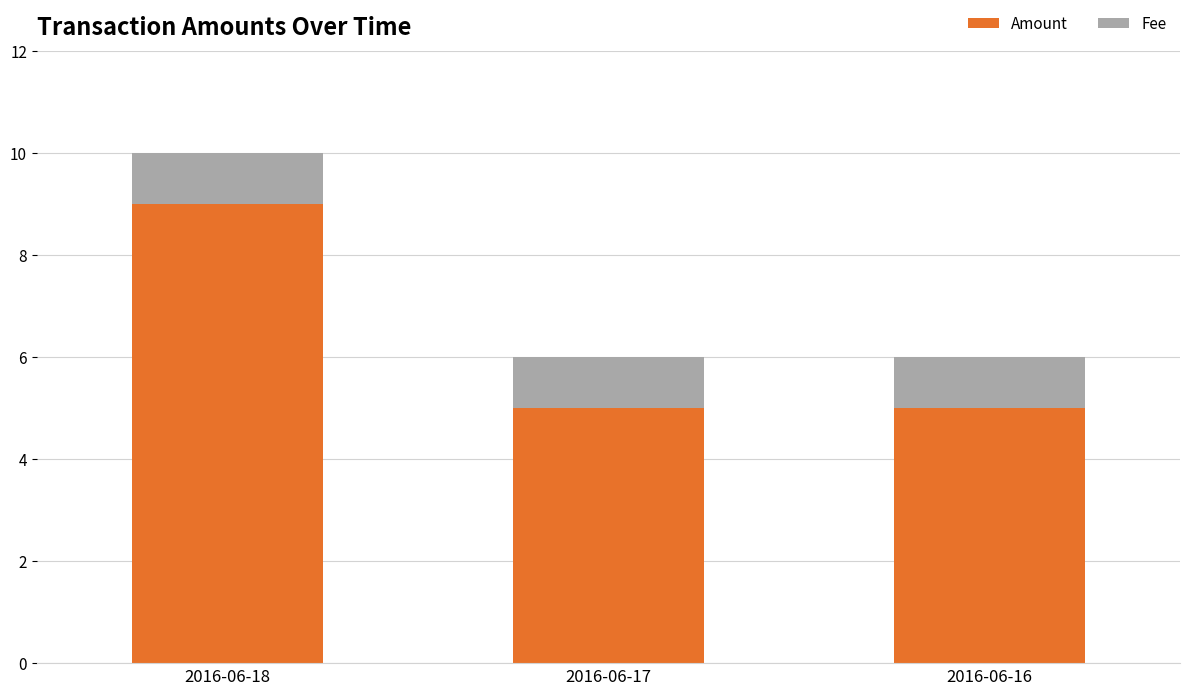

Does the chart contain any negative values?

No